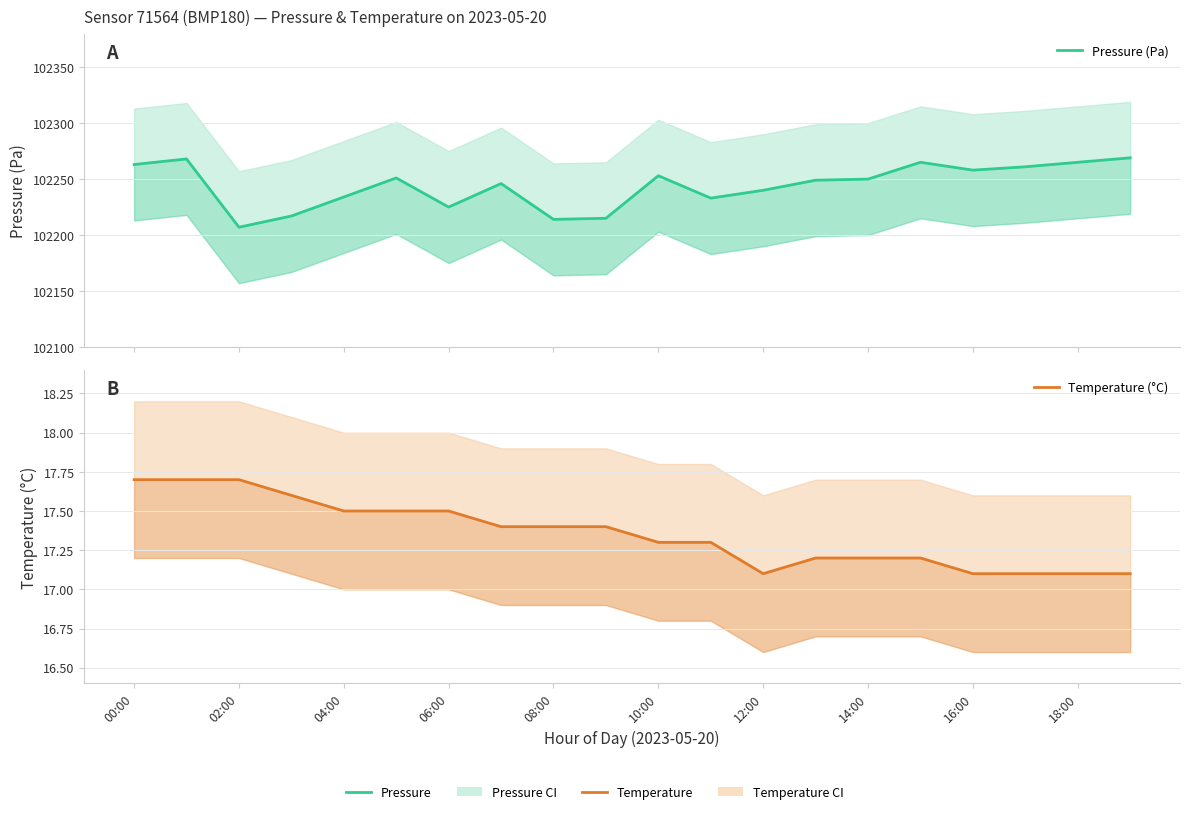

Rank the series by their maximum value, from lowest to highest.

Temperature (°C), Pressure (Pa)